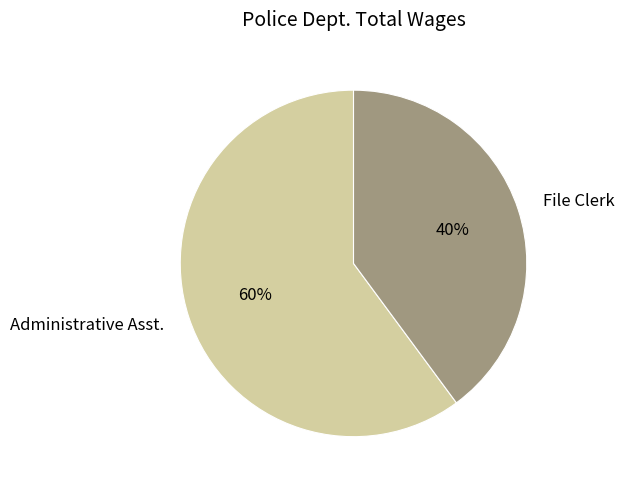

True or false: Administrative Asst. accounts for 60% of the total.

True